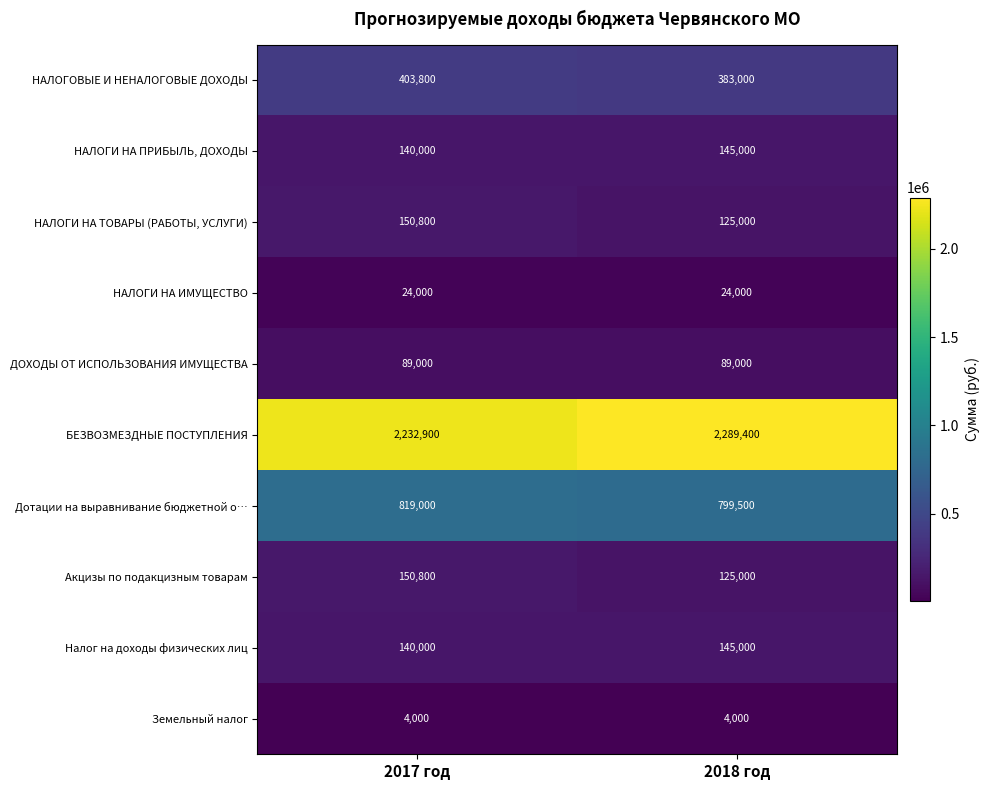

What is the difference between the highest and lowest values at 2017 год?

2228900